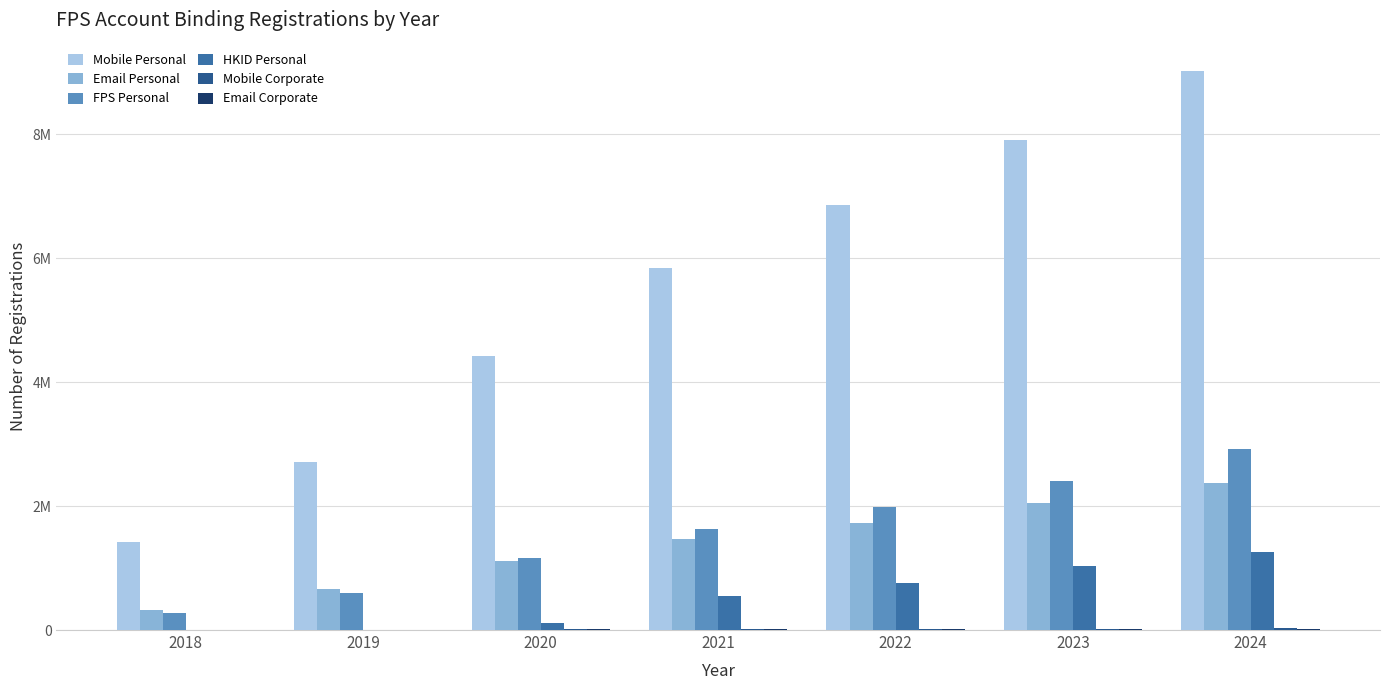

Are the bars grouped side by side (vs. stacked)?

Yes